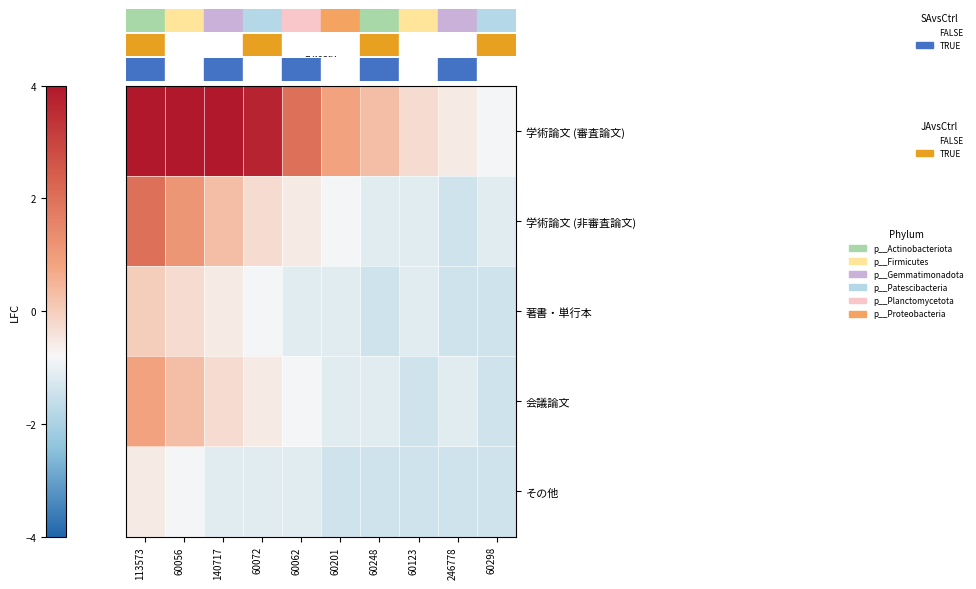

Rank the series at 60201 from highest to lowest value.

学術論文 (審査論文), 学術論文 (非審査論文), 著書・単行本, 会議論文, その他